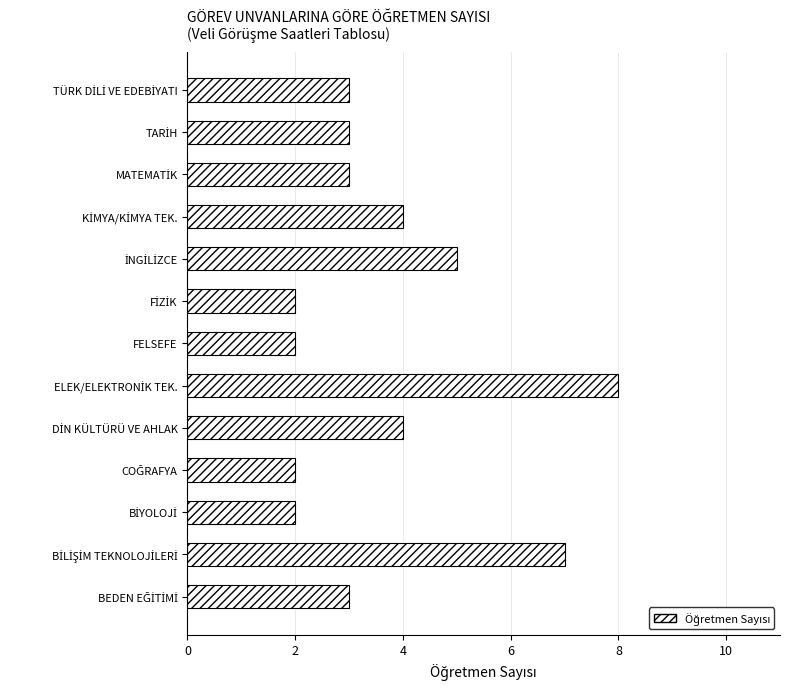

True or false: the data shows 1 at FELSEFE.

False